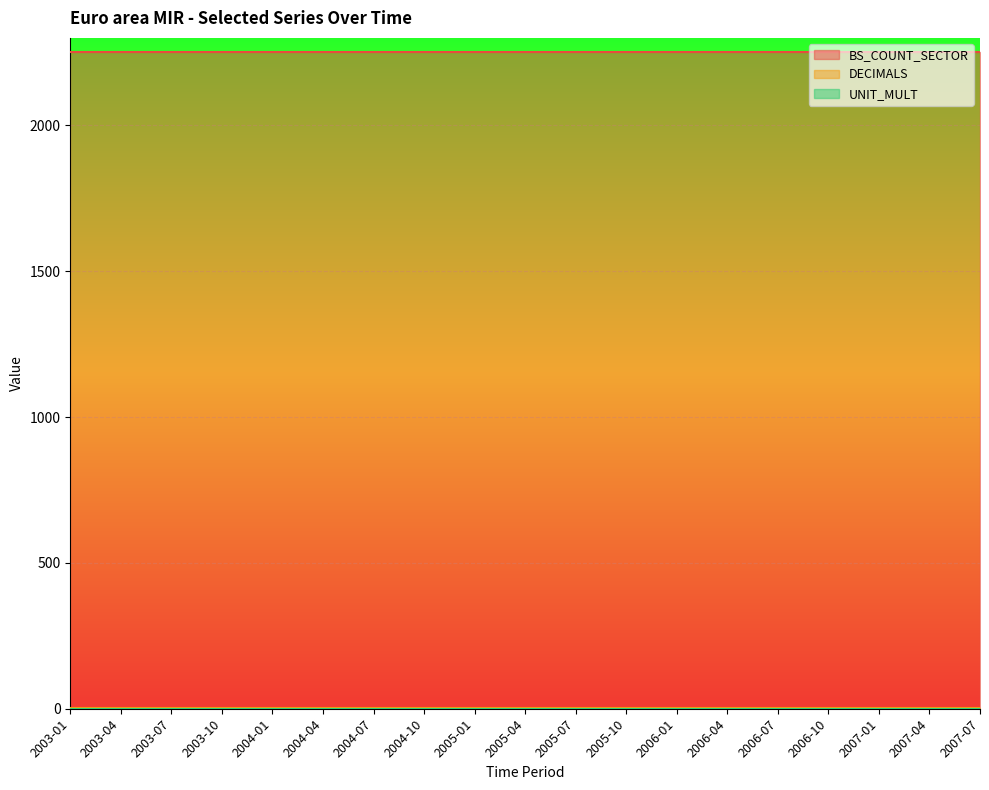

Which series has the largest range (max minus min)?

BS_COUNT_SECTOR